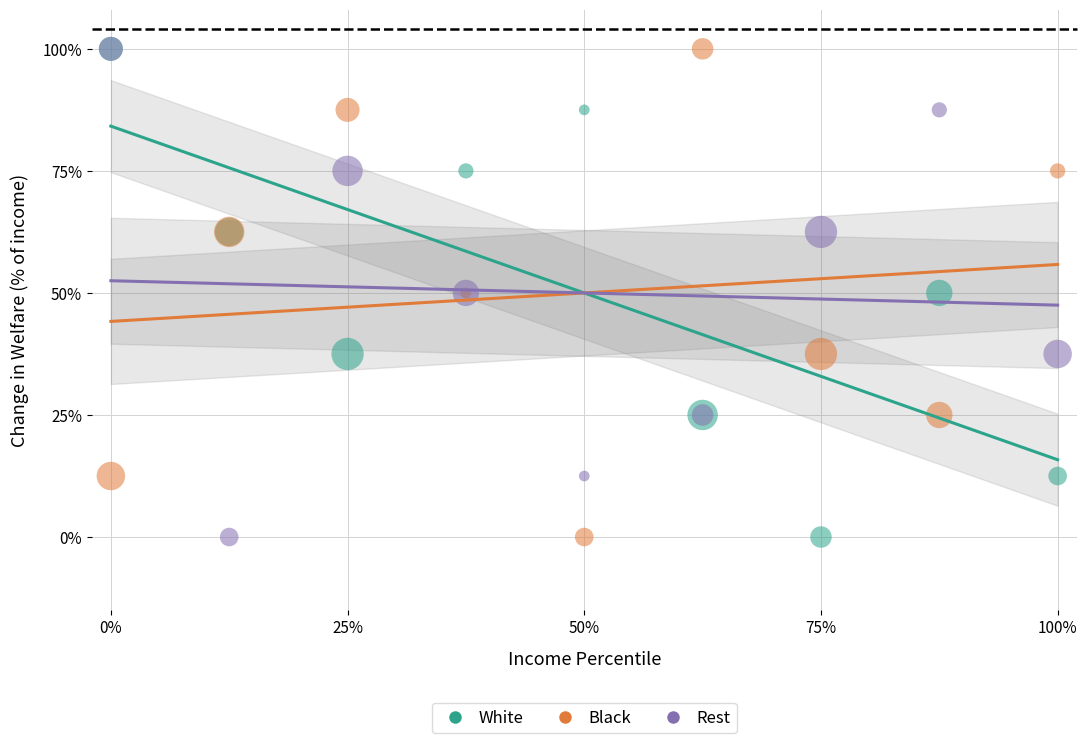

What are all the series names shown in the legend?

White, Black, Rest